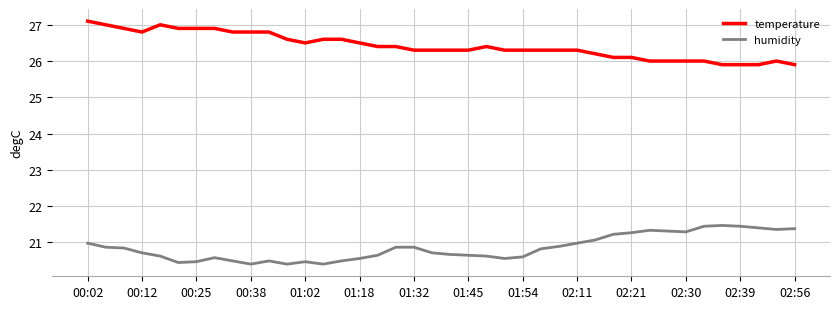

Which series has the largest total across all categories?

temperature